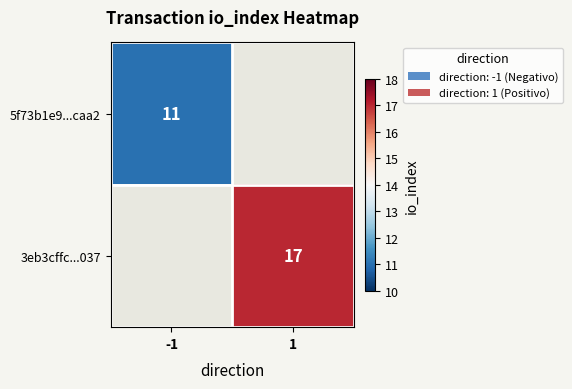

The 5f73b1e9...caa2 series shows 6 at -1. True or false?

False